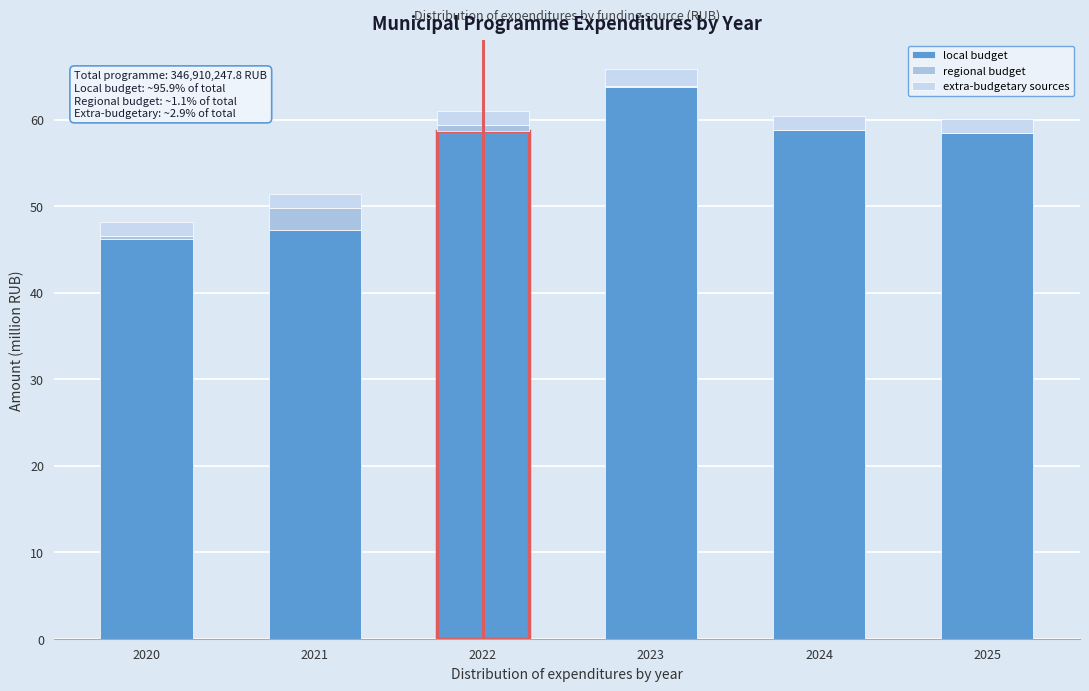

Are the bars horizontal?

No